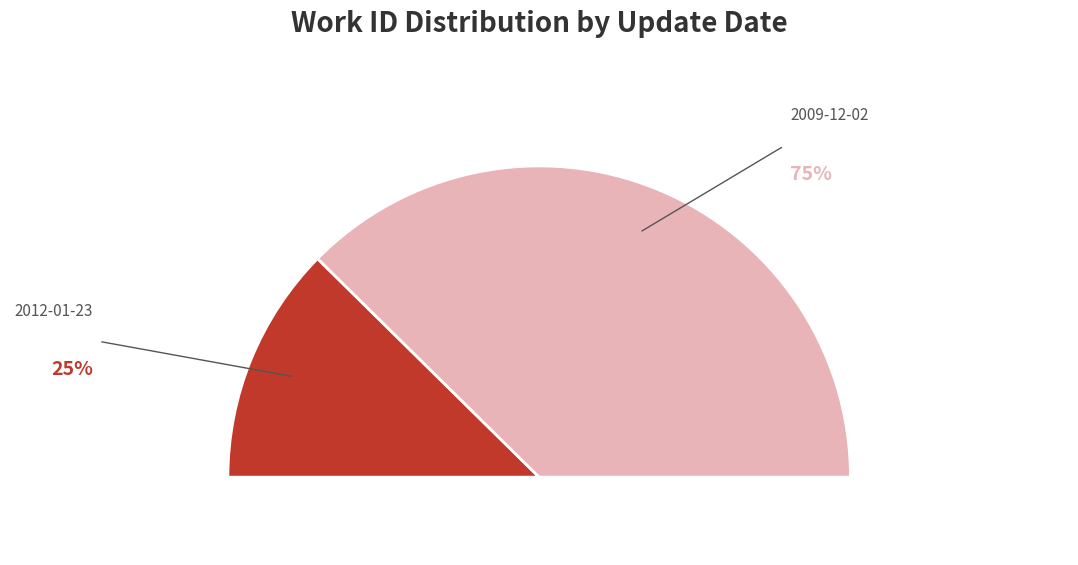

Combined, do 2009-12-02 and 2012-01-23 account for over 50%?

Yes